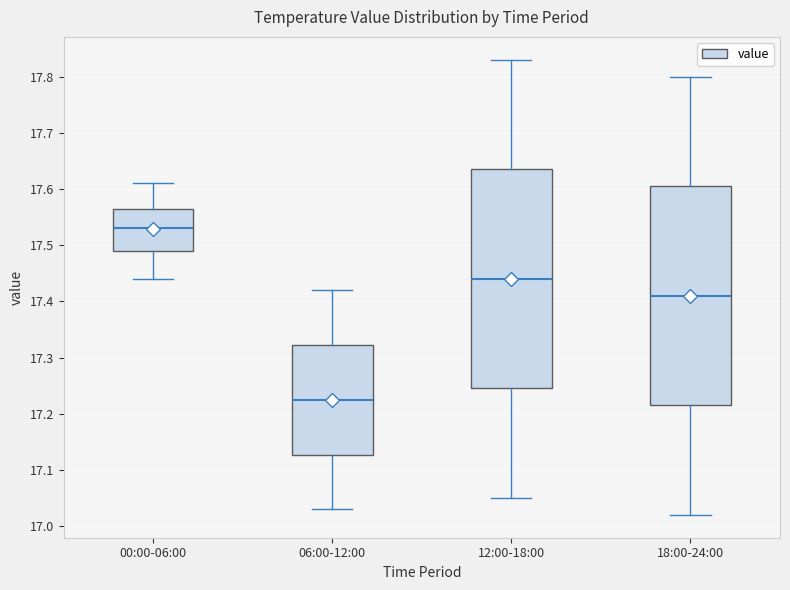

Which box's median line is the highest?

00:00-06:00